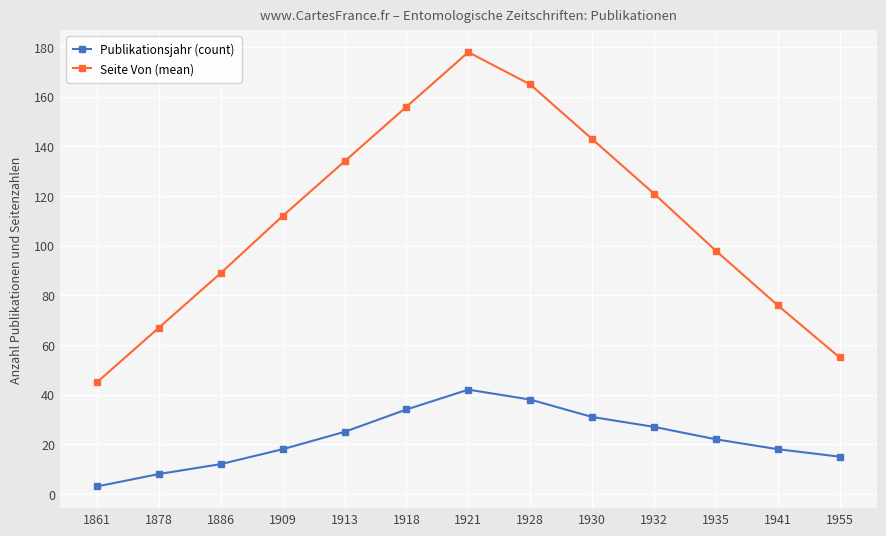

Between 1886 and 1935, which series saw the biggest shift?

Publikationsjahr (count)